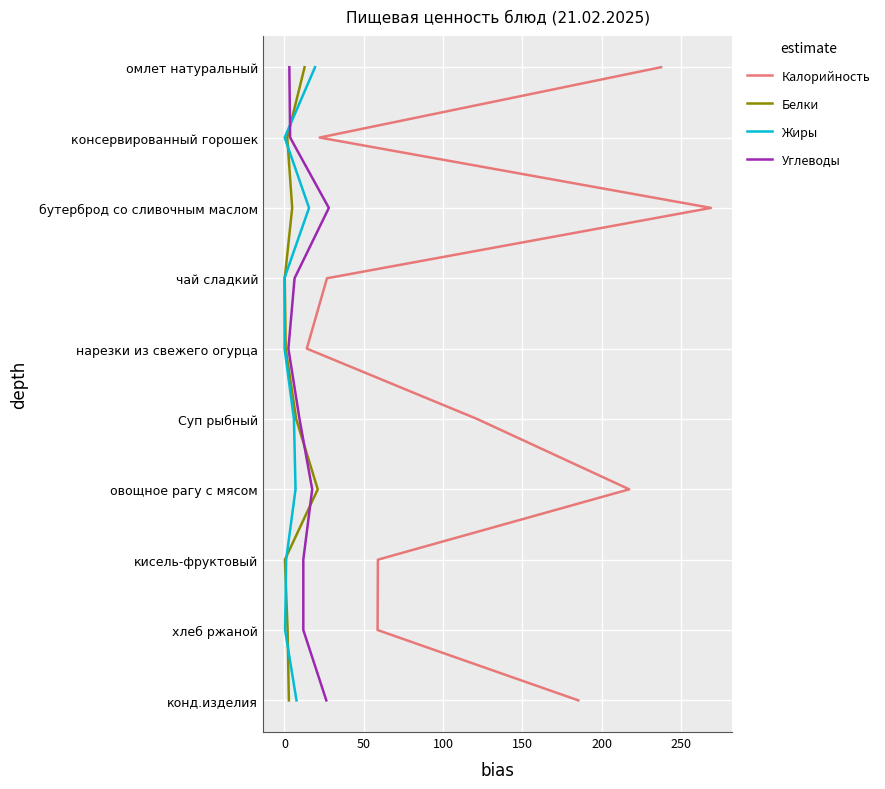

True or false: Жиры and Калорийность cross at least once.

False